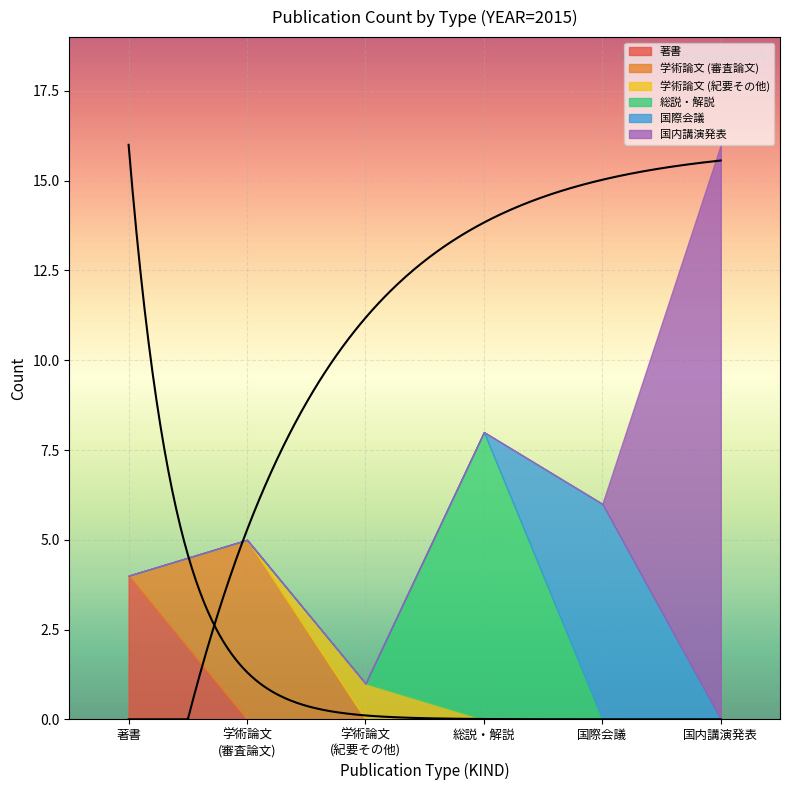

Where is the first local maximum for 国内講演発表?

国内講演発表